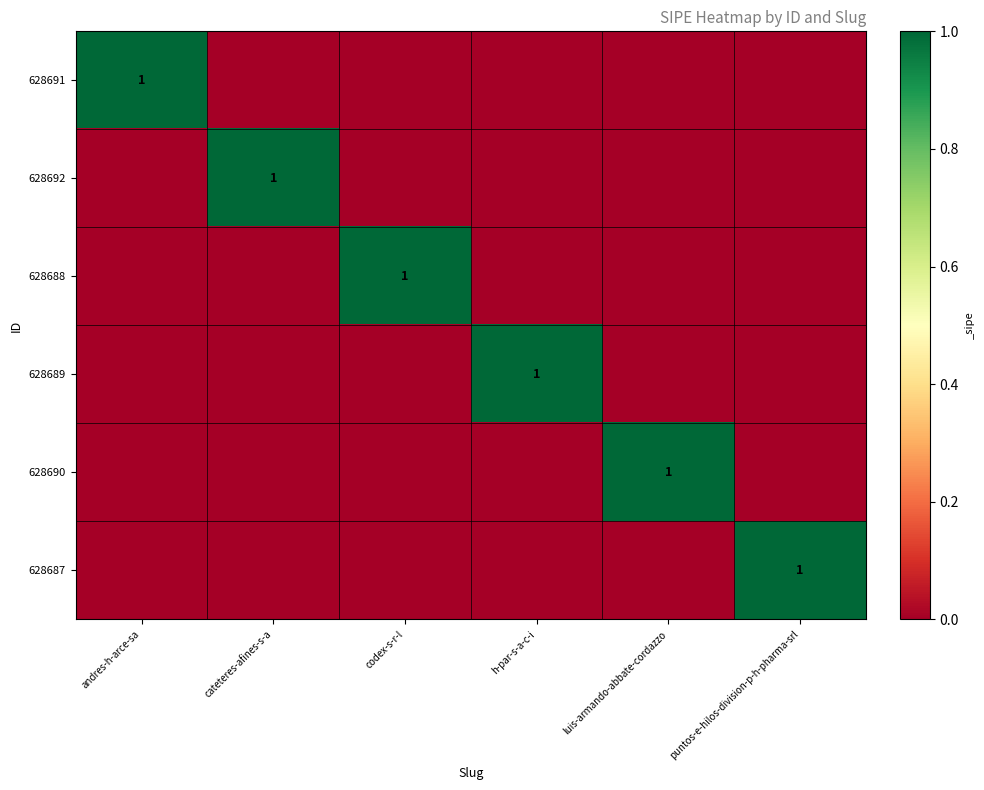

At how many categories does at least one series exceed 0?

6